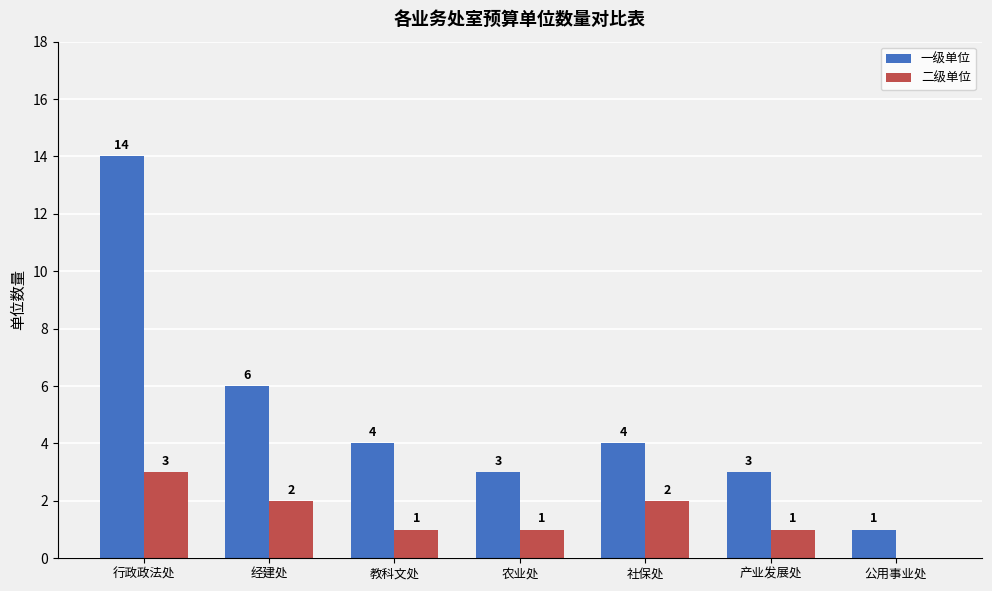

Which series has the largest total across all categories?

一级单位